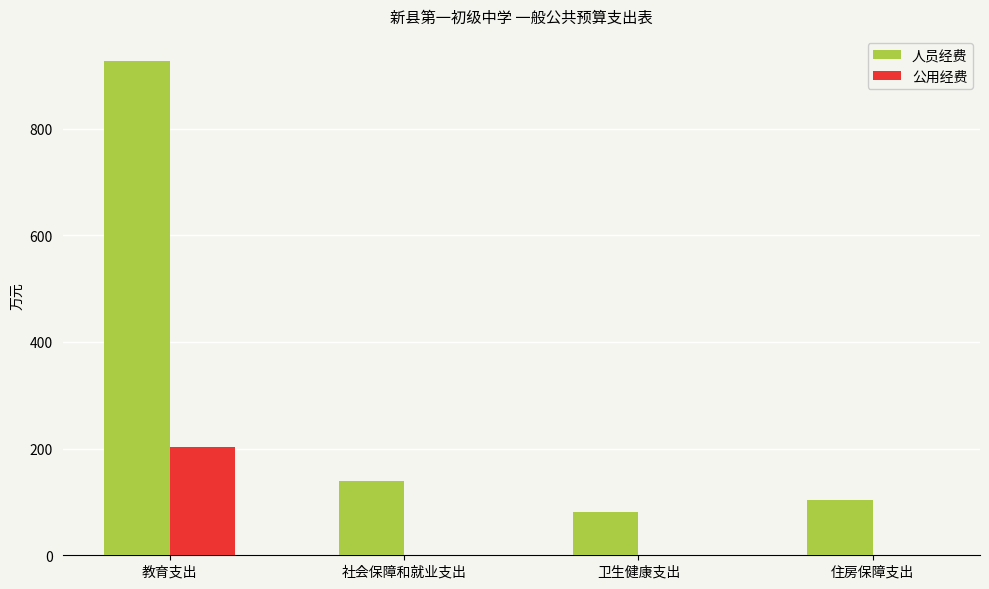

What is the maximum value for 公用经费?

202.6